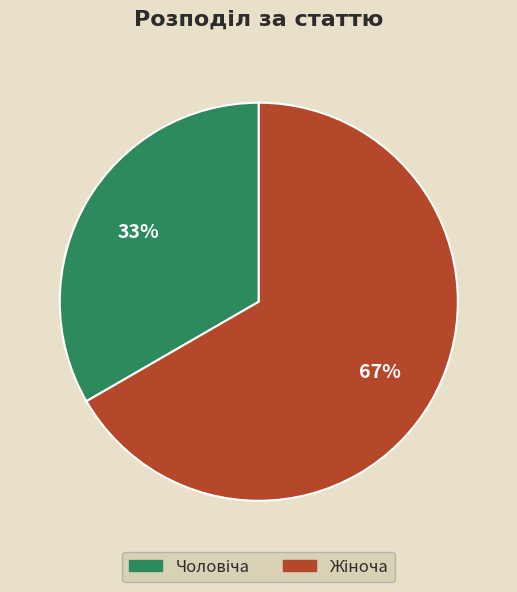

Is there a majority slice in this chart?

Yes